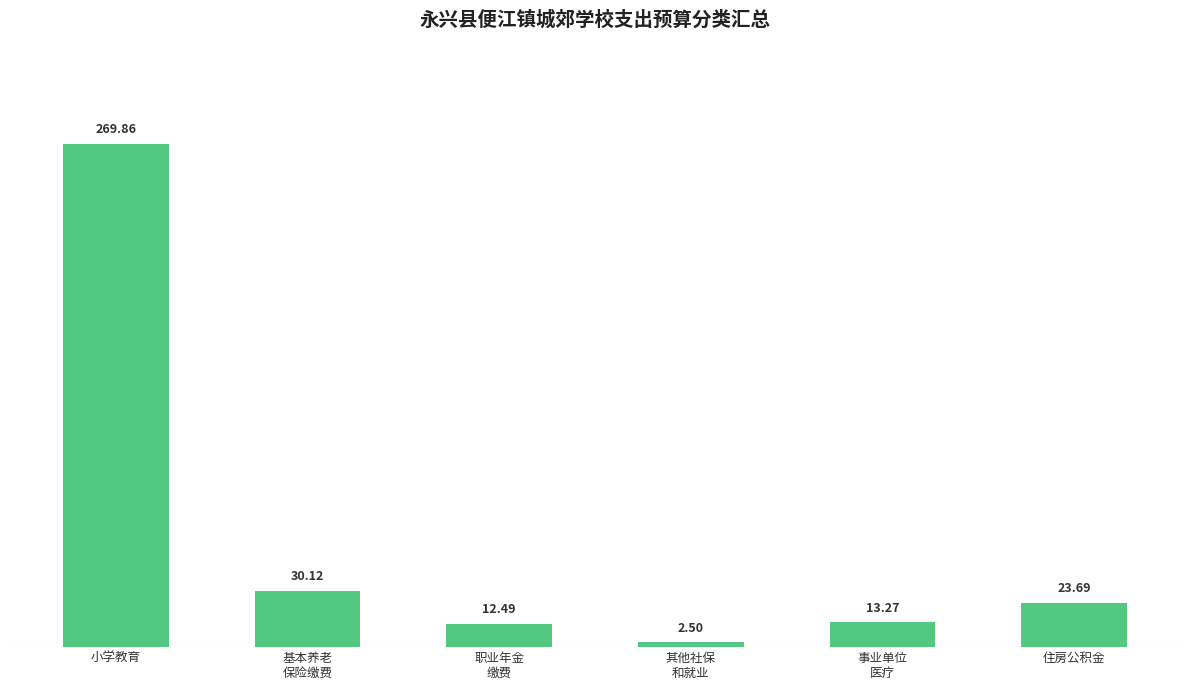

Reading left to right, what are all the values shown in this chart?

269.9	30.1	12.5	2.5	13.3	23.7